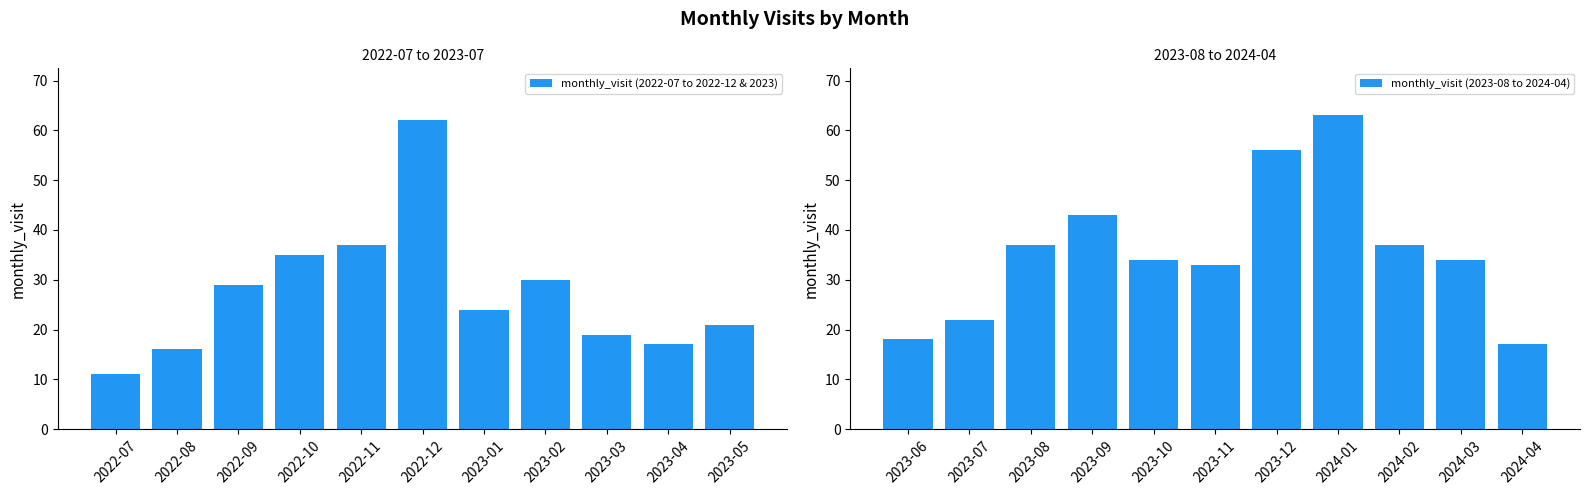

Which series has the largest total across all categories?

monthly_visit (2023-08 to 2024-04)